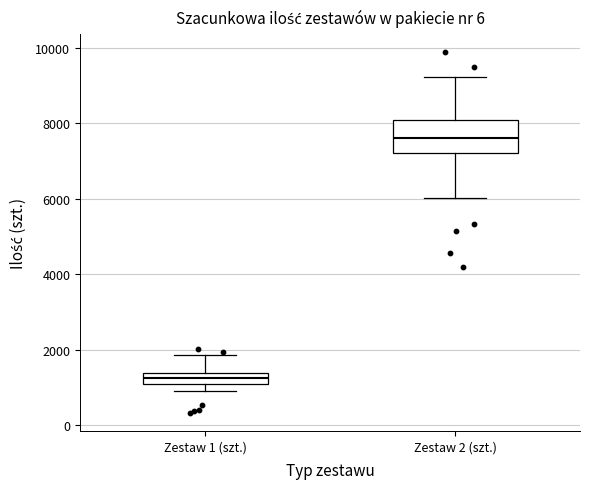

Which box is the tallest, from its lower edge to its upper edge?

Zestaw 2 (szt.)